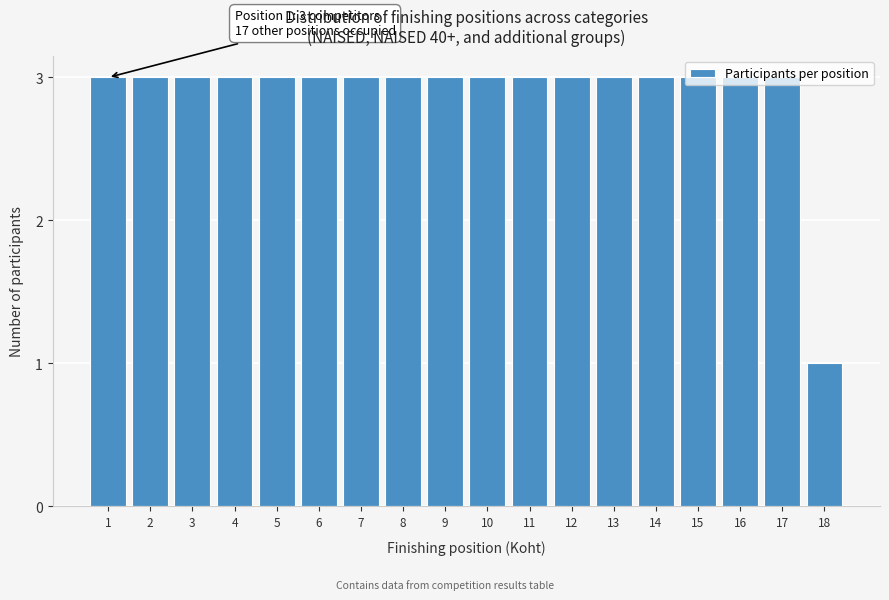

What is the greatest value displayed?

3